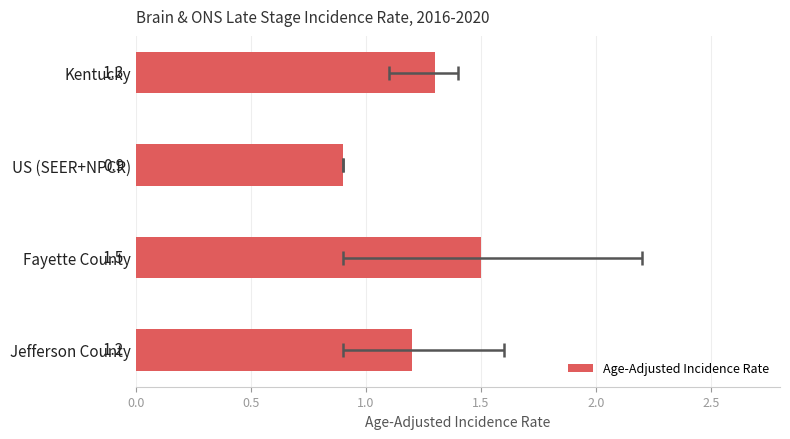

How many values exceed 1?

3